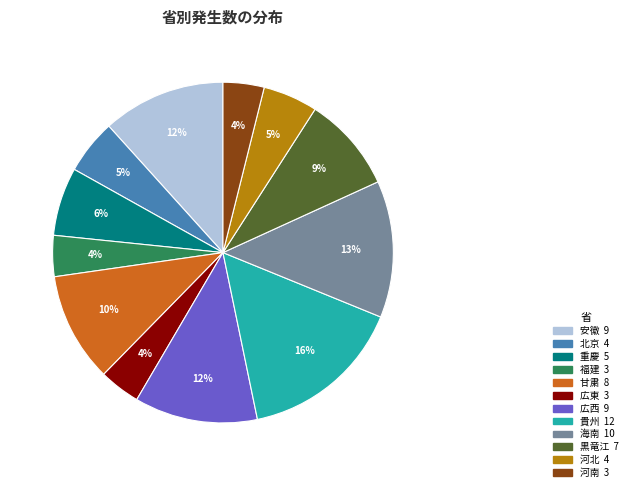

Do 広東 and 貴州 together represent more than half of the pie?

No